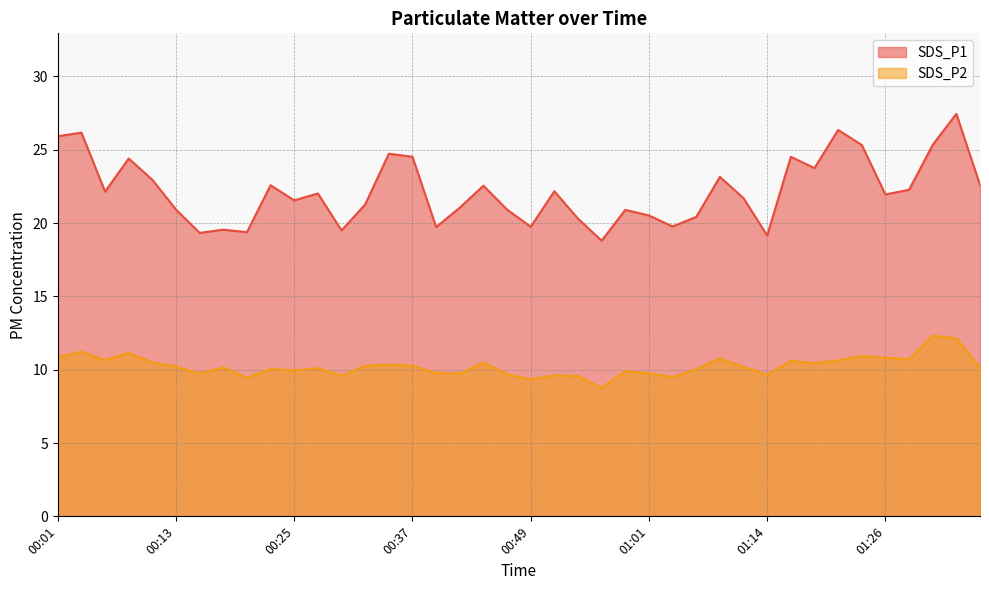

Reading left to right, extract all data points from this chart.

SDS_P1: 25.9	26.2	22.1	24.4	22.9	20.9	19.3	19.6	19.4	22.6	21.6	22.0	19.5	21.3	24.7	24.5	19.7	21.1	22.6	20.9	19.8	22.2	20.3	18.8	20.9	20.5	19.8	20.4	23.1	21.7	19.1	24.5	23.8	26.4	25.3	21.9	22.3	25.3	27.4	22.6
SDS_P2: 10.8	11.2	10.7	11.2	10.5	10.2	9.8	10.2	9.4	10.1	9.9	10.1	9.6	10.3	10.3	10.3	9.8	9.7	10.5	9.7	9.3	9.6	9.6	8.8	9.9	9.8	9.5	10.0	10.8	10.2	9.7	10.6	10.4	10.6	10.9	10.8	10.7	12.3	12.1	10.2